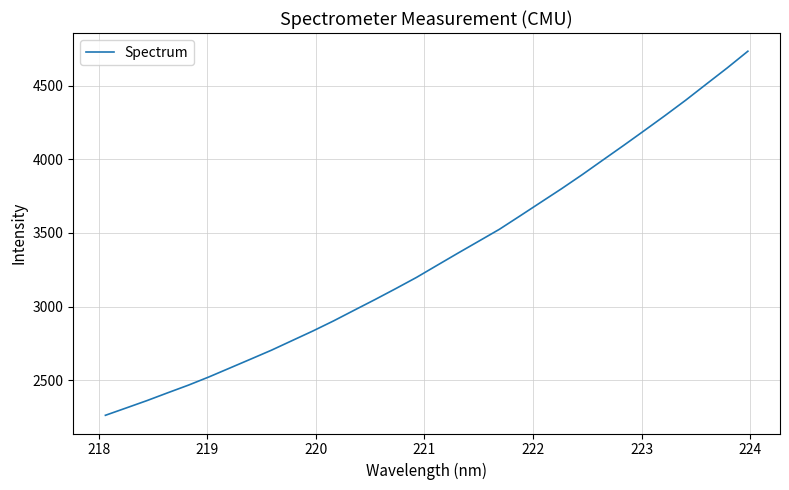

What is the smallest value displayed?

2262.9